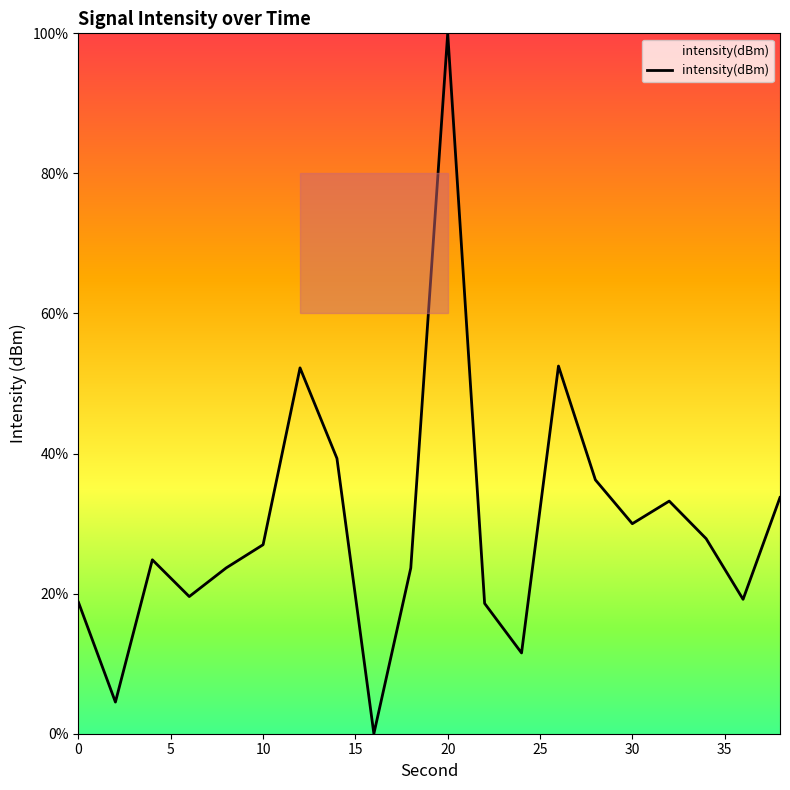

What is the greatest value displayed?

100.0